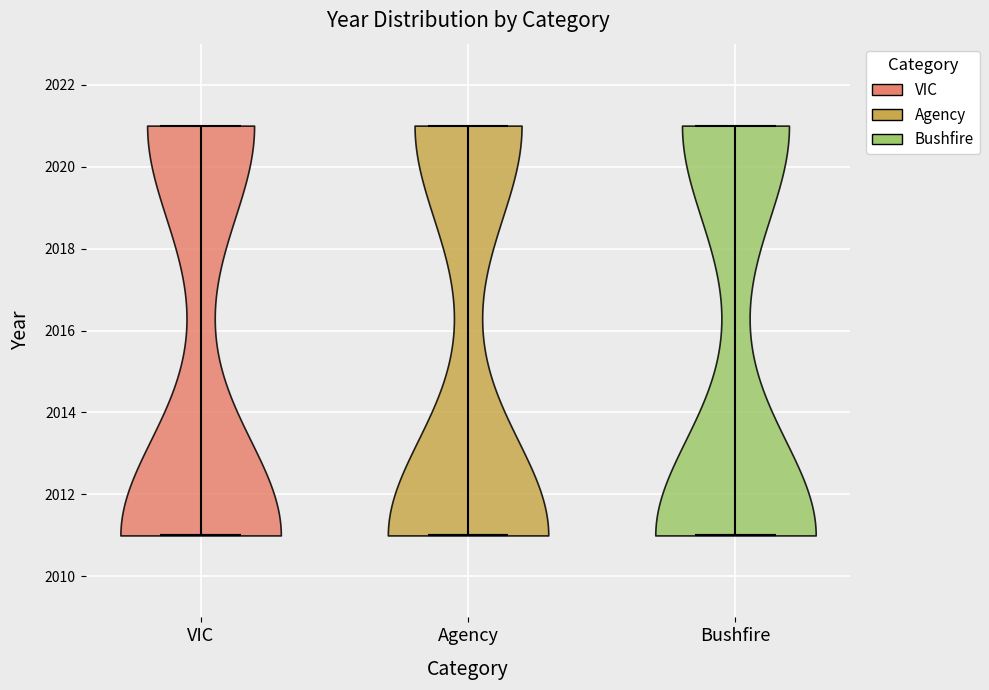

What is the highest point the violin for Agency reaches on the y-axis? The values are not printed on the chart, so give them approximately, as read against the axis.

2021